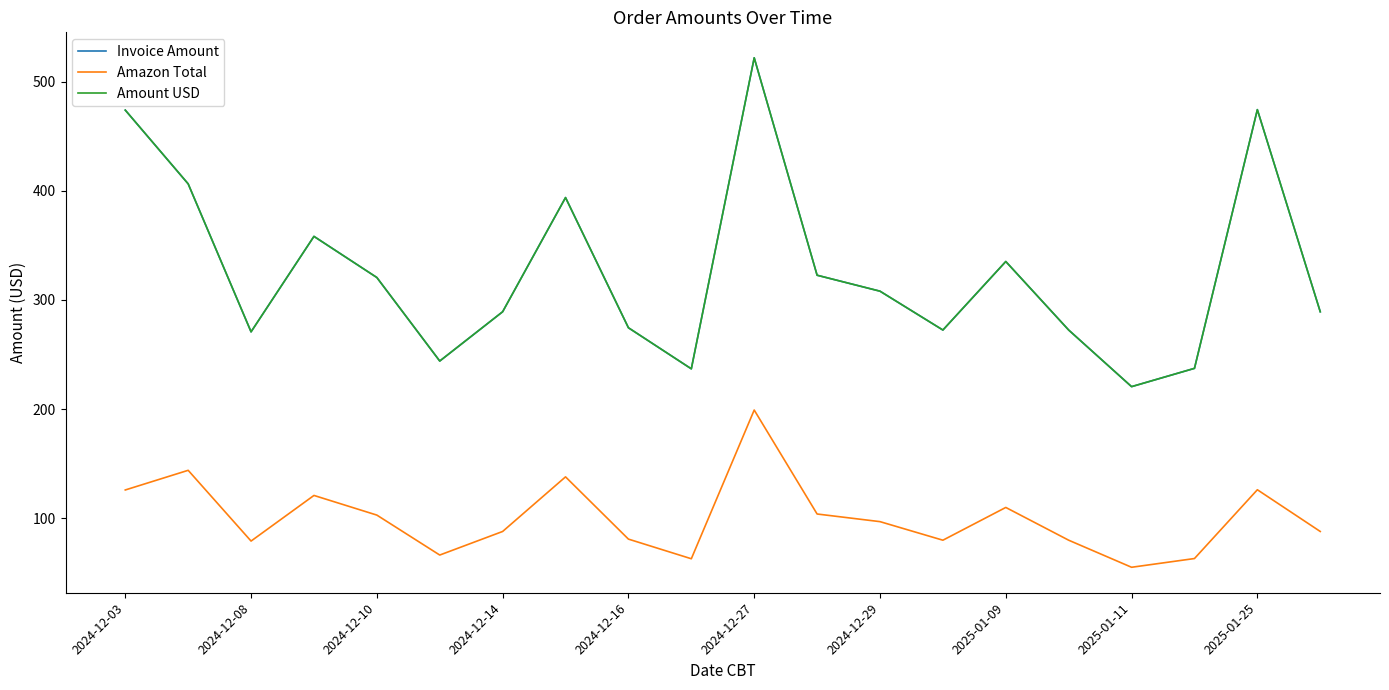

Is this an area chart (filled region under the line)?

No